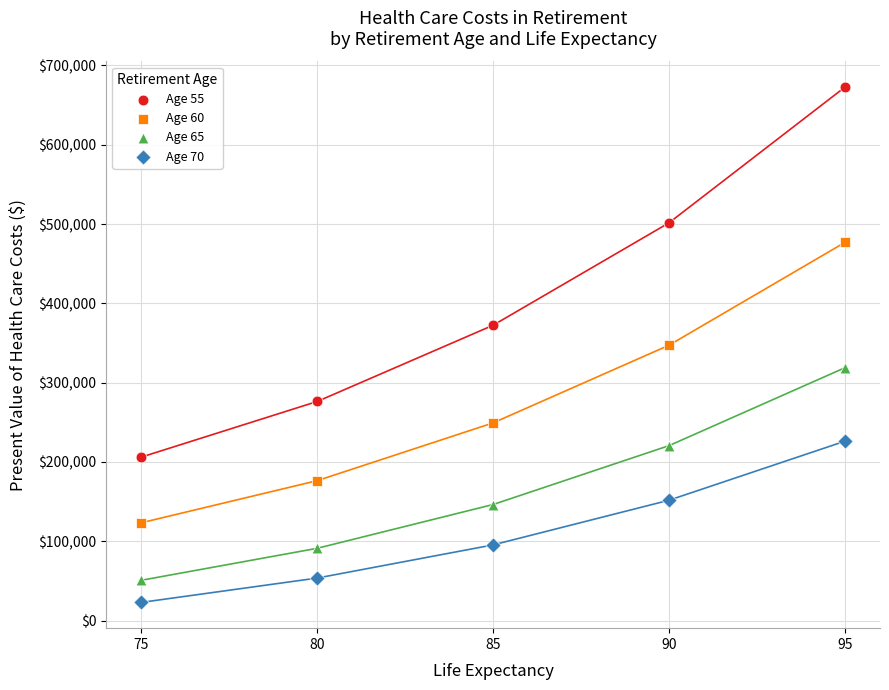

Which series contains the highest Y value?

Age 55